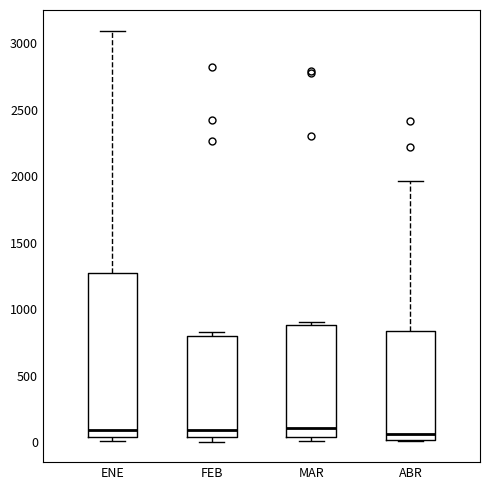

Reading left to right, read every box against the y-axis: the position of its median line, the range the box covers, and the ends of its whiskers. The values are not printed on the chart, so give them approximately, as read against the axis.

ENE: median 100, box 50 to 1250, whiskers 0 to 3100
FEB: median 100, box 50 to 800, whiskers 0 to 850
MAR: median 100, box 50 to 900, whiskers 0 to 900 (just above the box's upper edge)
ABR: median 50, box 0 to 850, whiskers 0 to 1950